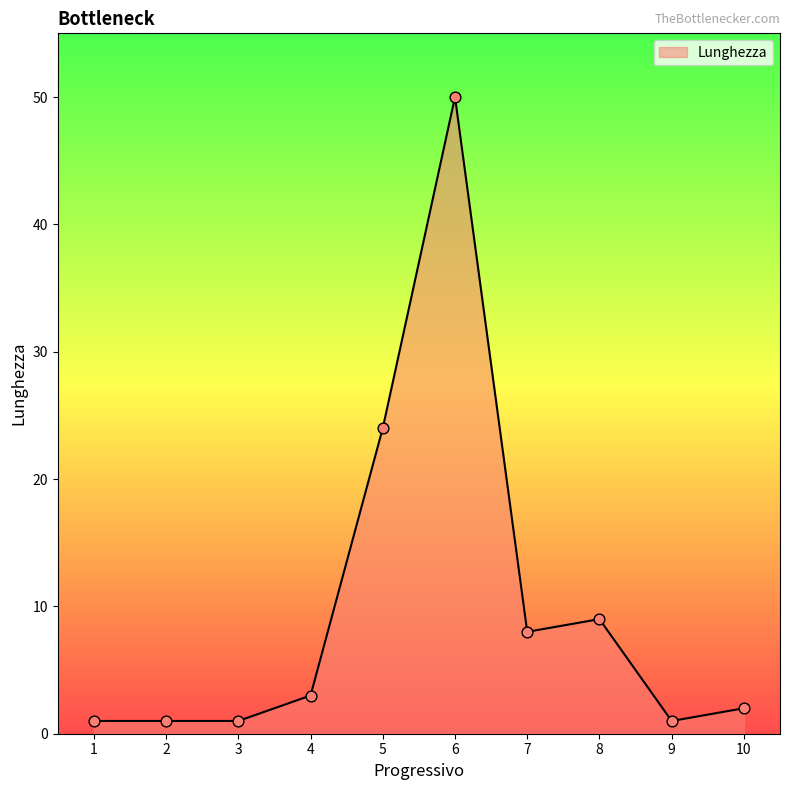

Which has a higher value, 7 or 1?

7